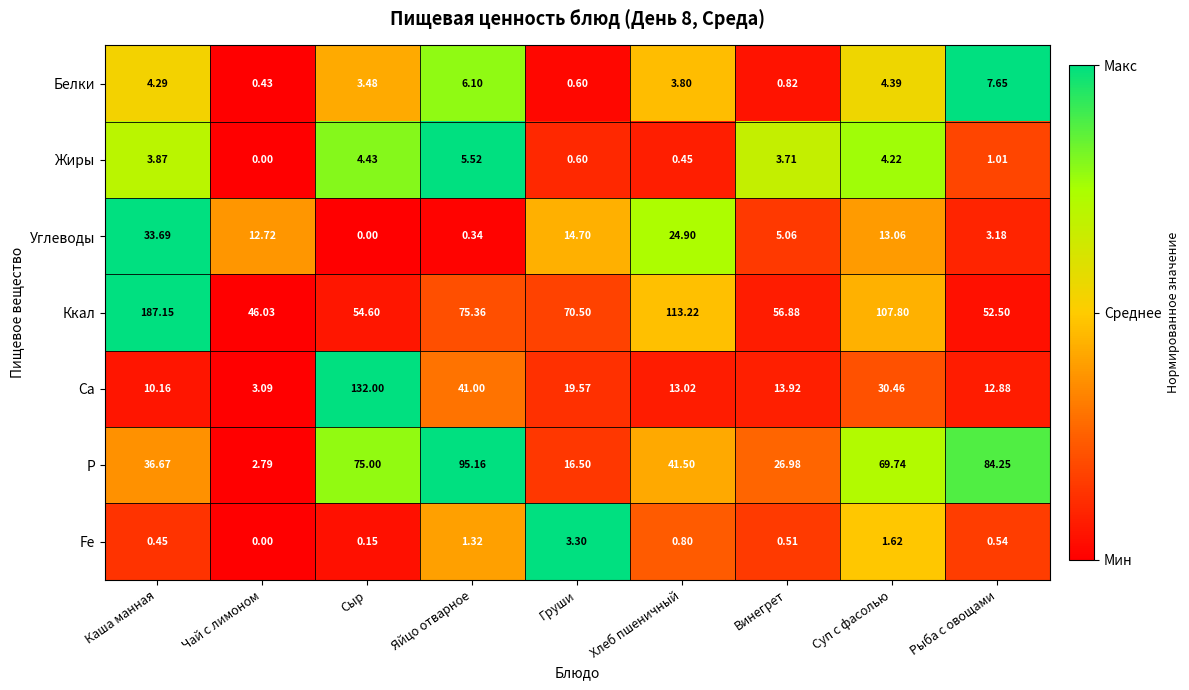

At which category is the sum across all series the highest?

Каша манная